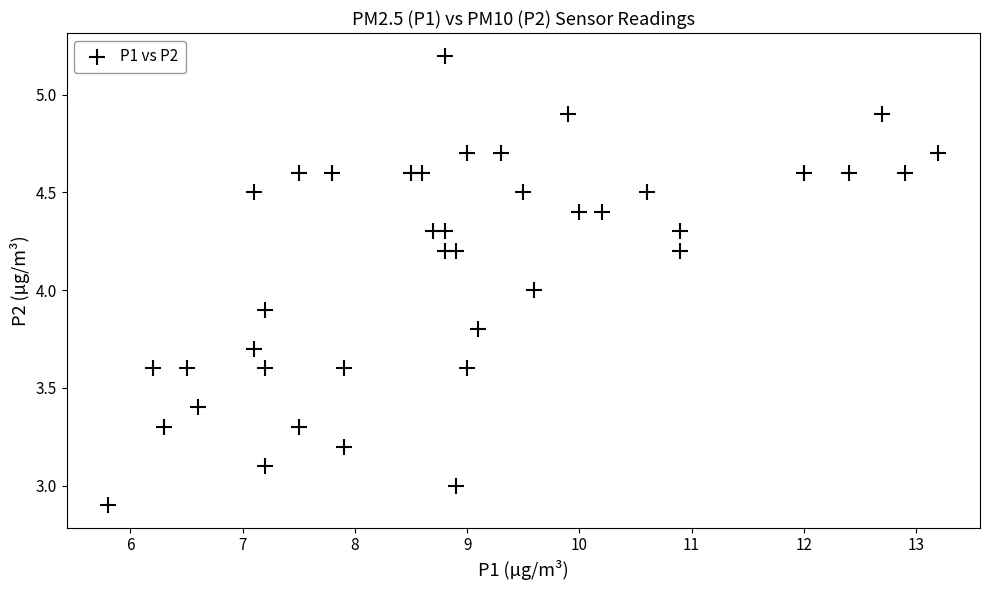

What is the range of Y values (max minus min)?

2.3